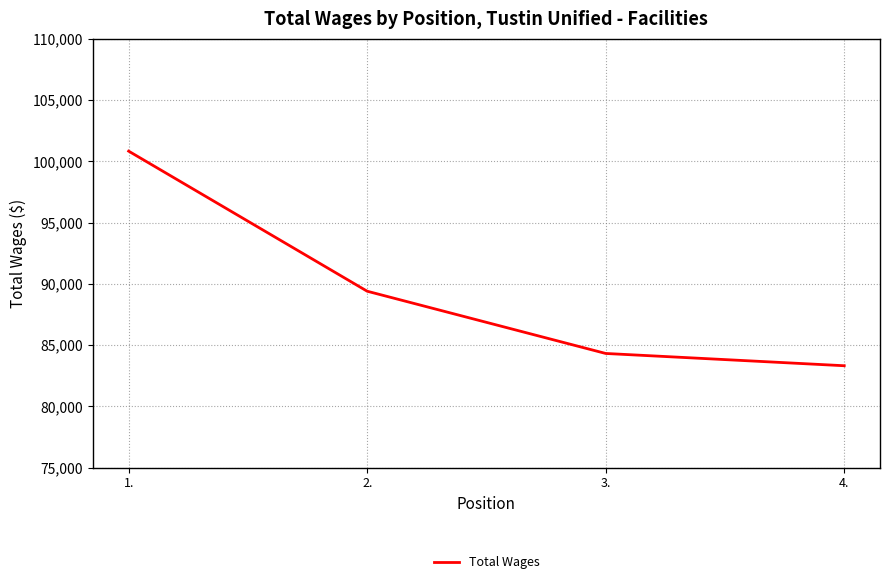

Where is the data nearest to the value 92075?

2.